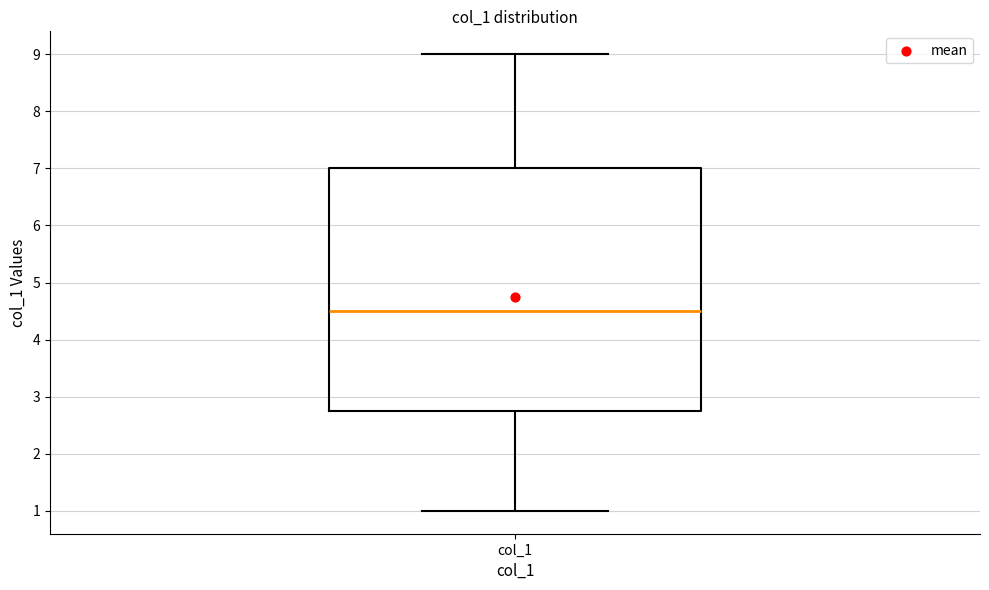

Where is the lower edge of the box for col_1 on the y-axis? The values are not printed on the chart, so give them approximately, as read against the axis.

2.8